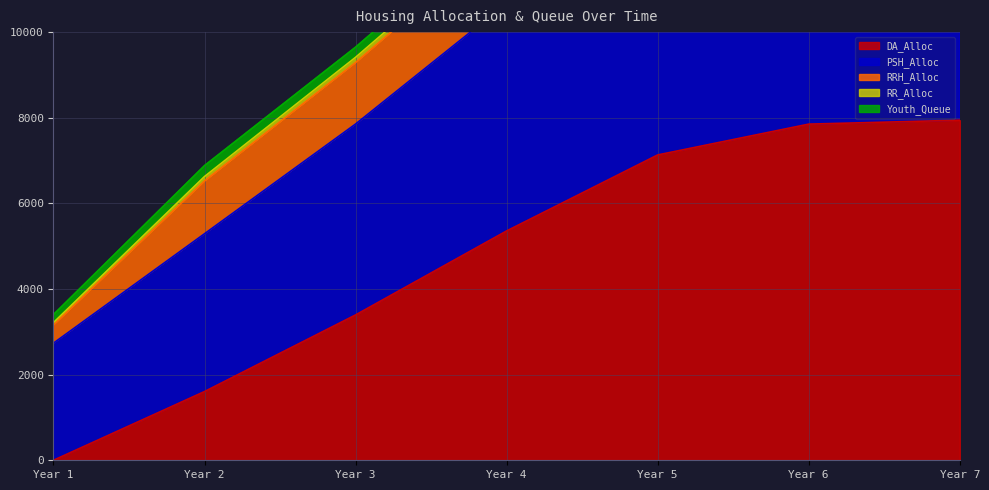

Read the RR_Alloc value at 2, to the nearest 50.

100